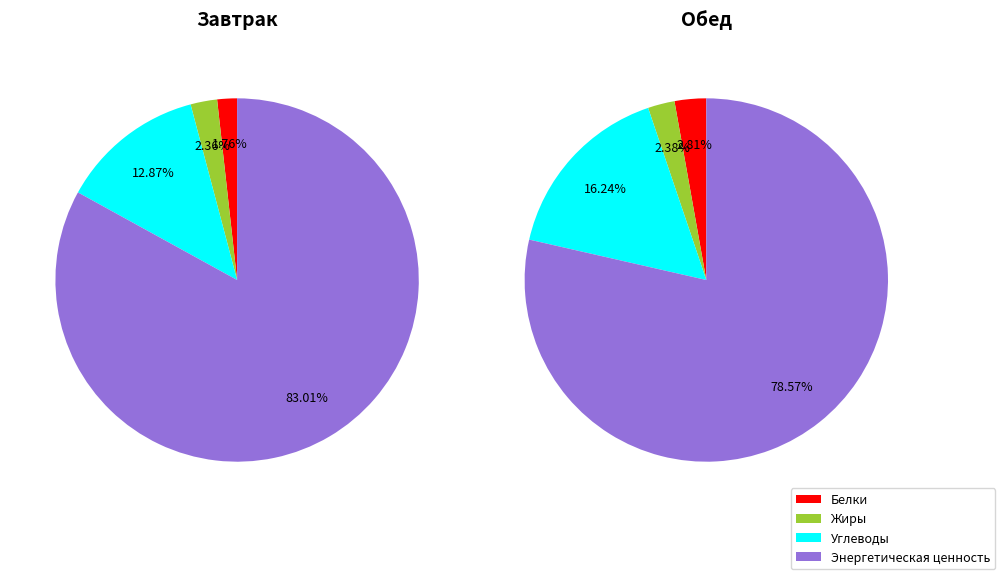

Which has a higher value, Энергетическая ценность or Белки?

Энергетическая ценность